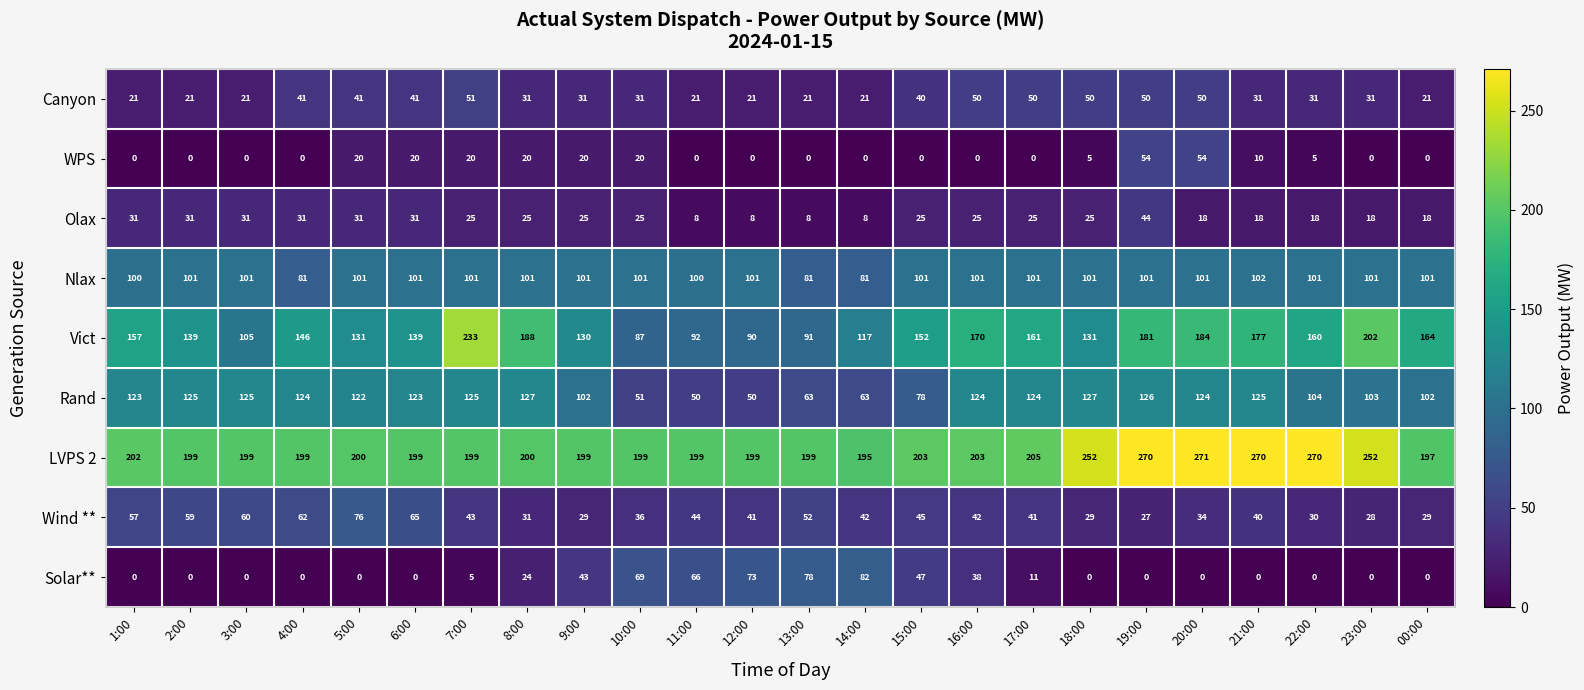

At which category does the chart reach its peak across all series?

20:00